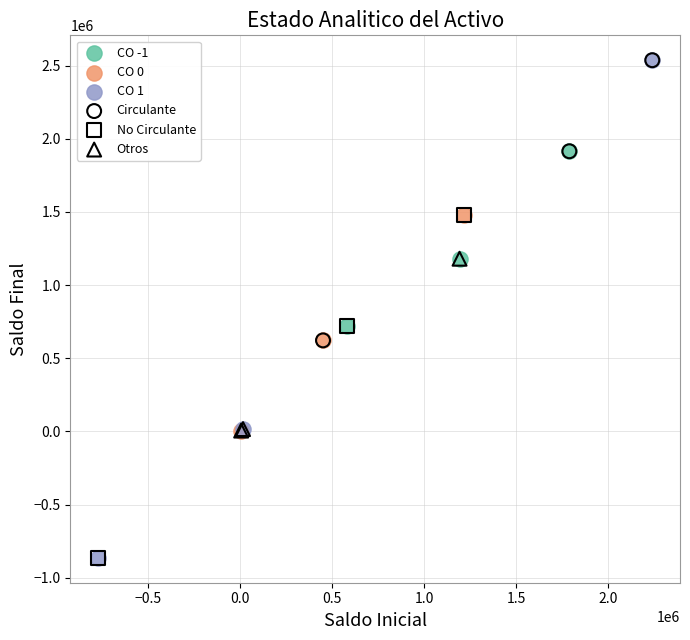

What are all the series names shown in the legend?

CO -1, CO 0, CO 1, Circulante, No Circulante, Otros